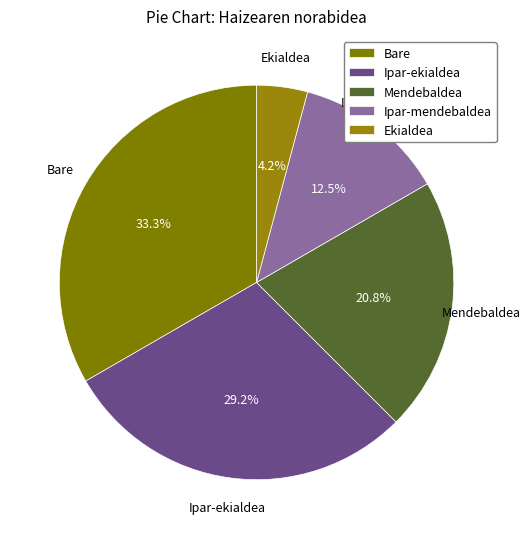

To the nearest percent, what percentage of the pie is Mendebaldea?

21%